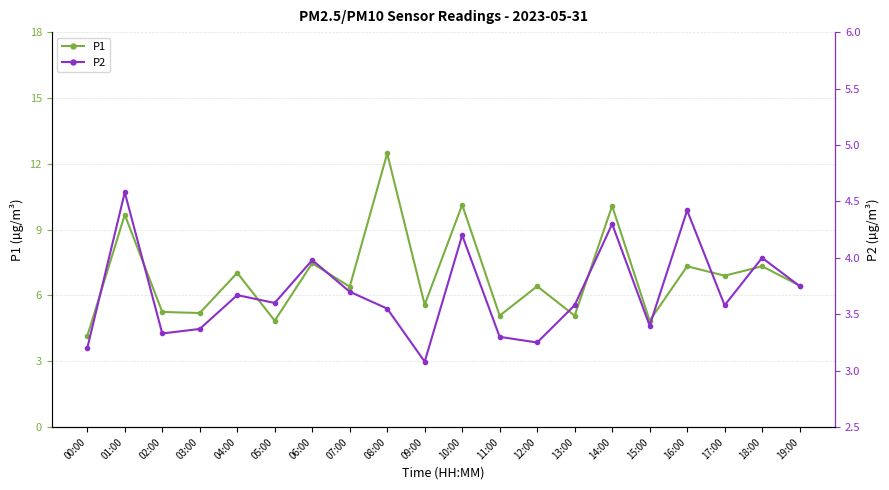

What is the value of the P1 point at the 3rd from the left?

5.2